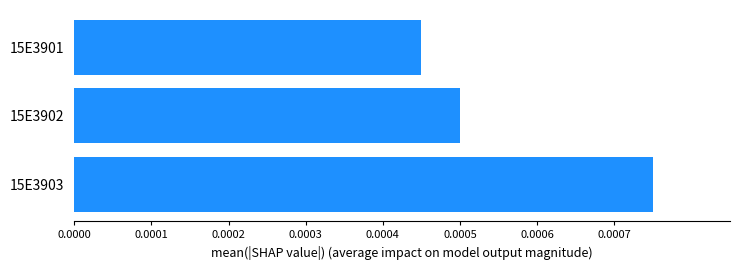

Between 15E3901 and 15E3902, which is larger?

15E3902